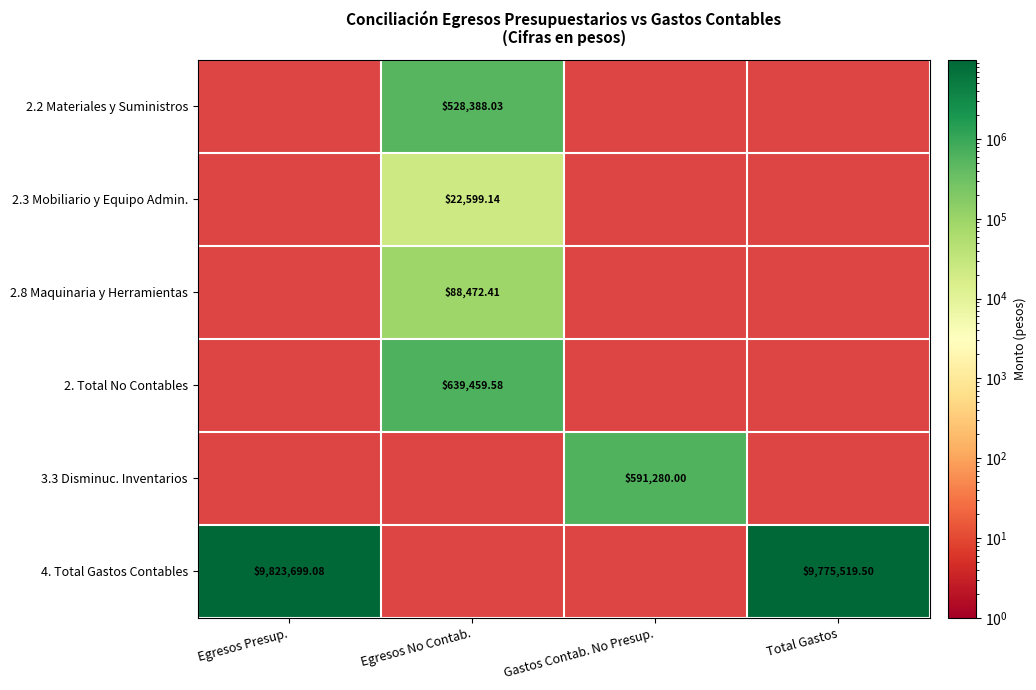

Rank the categories by 3.3 Disminuc. Inventarios value from highest to lowest.

Gastos Contab. No Presup., Egresos Presup., Egresos No Contab., Total Gastos